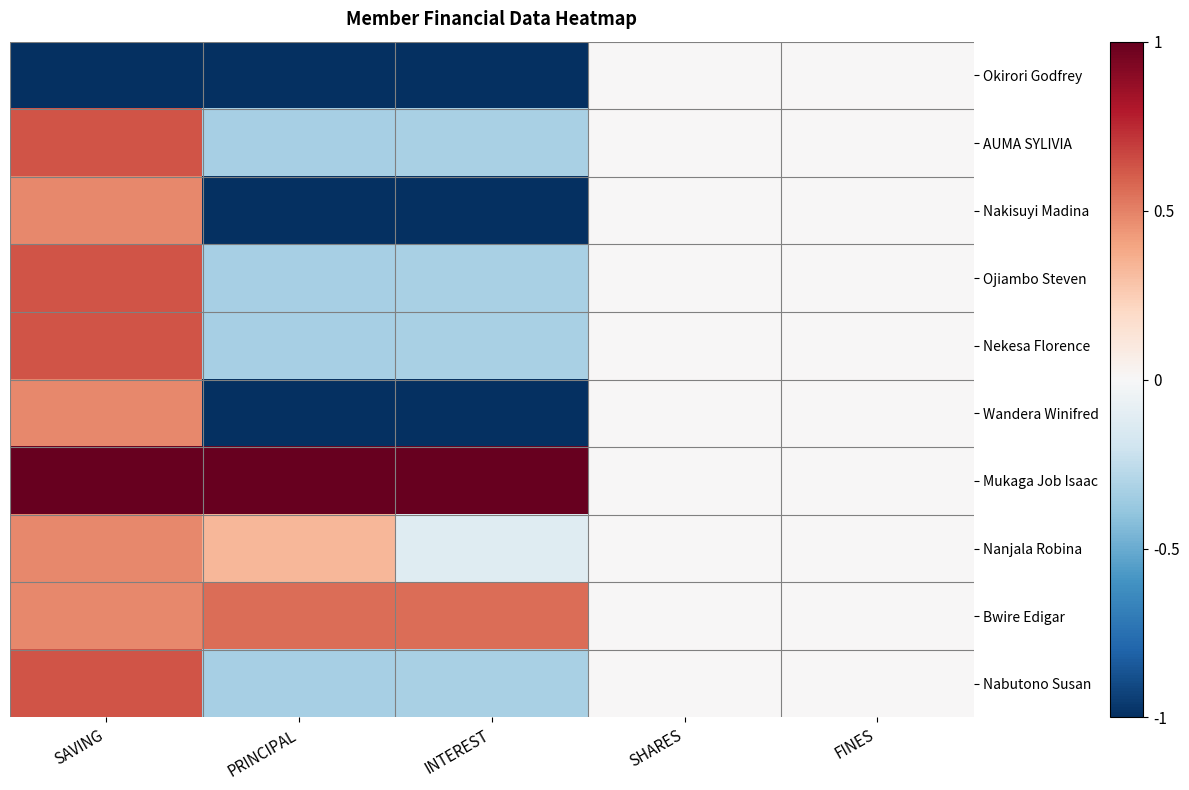

Reading left to right, extract all data points from this chart.

Okirori Godfrey: SAVING=-1.0	PRINCIPAL=-1.0	INTEREST=-1.0	SHARES=0.0	FINES=0.0
AUMA SYLIVIA: SAVING=0.6	PRINCIPAL=-0.3	INTEREST=-0.3	SHARES=0.0	FINES=0.0
Nakisuyi Madina: SAVING=0.5	PRINCIPAL=-1.0	INTEREST=-1.0	SHARES=0.0	FINES=0.0
Ojiambo Steven: SAVING=0.6	PRINCIPAL=-0.3	INTEREST=-0.3	SHARES=0.0	FINES=0.0
Nekesa Florence: SAVING=0.6	PRINCIPAL=-0.3	INTEREST=-0.3	SHARES=0.0	FINES=0.0
Wandera Winifred: SAVING=0.5	PRINCIPAL=-1.0	INTEREST=-1.0	SHARES=0.0	FINES=0.0
Mukaga Job Isaac: SAVING=1.0	PRINCIPAL=1.0	INTEREST=1.0	SHARES=0.0	FINES=0.0
Nanjala Robina: SAVING=0.5	PRINCIPAL=0.3	INTEREST=-0.1	SHARES=0.0	FINES=0.0
Bwire Edigar: SAVING=0.5	PRINCIPAL=0.6	INTEREST=0.6	SHARES=0.0	FINES=0.0
Nabutono Susan: SAVING=0.6	PRINCIPAL=-0.3	INTEREST=-0.3	SHARES=0.0	FINES=0.0